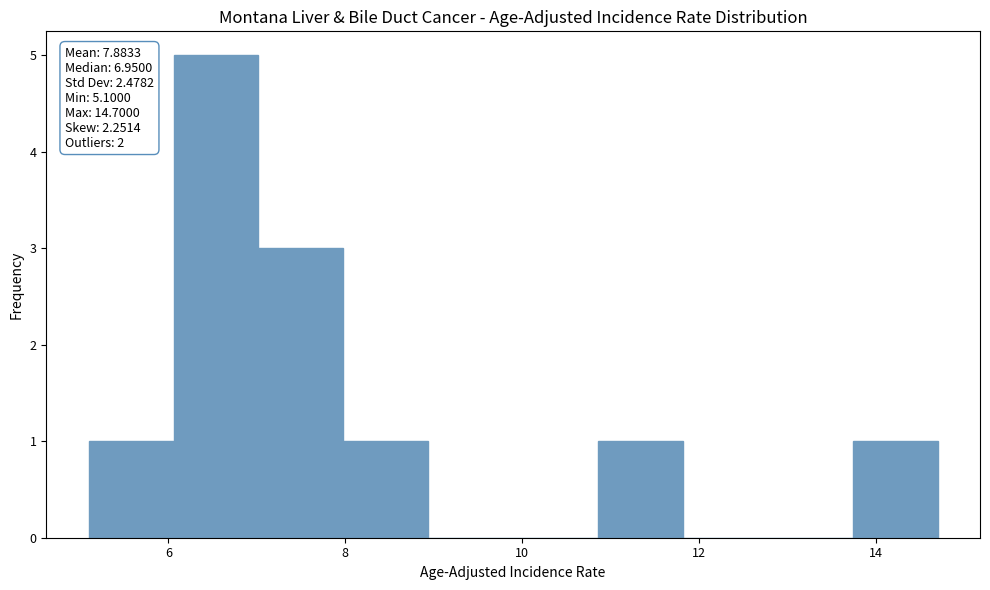

Over which range of the x-axis is the bar tallest?

6.06 to 7.02